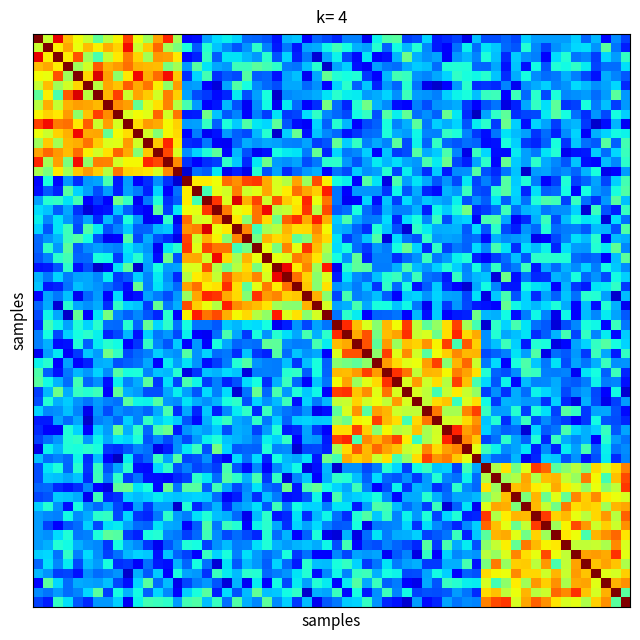

What is the greatest value displayed?

1